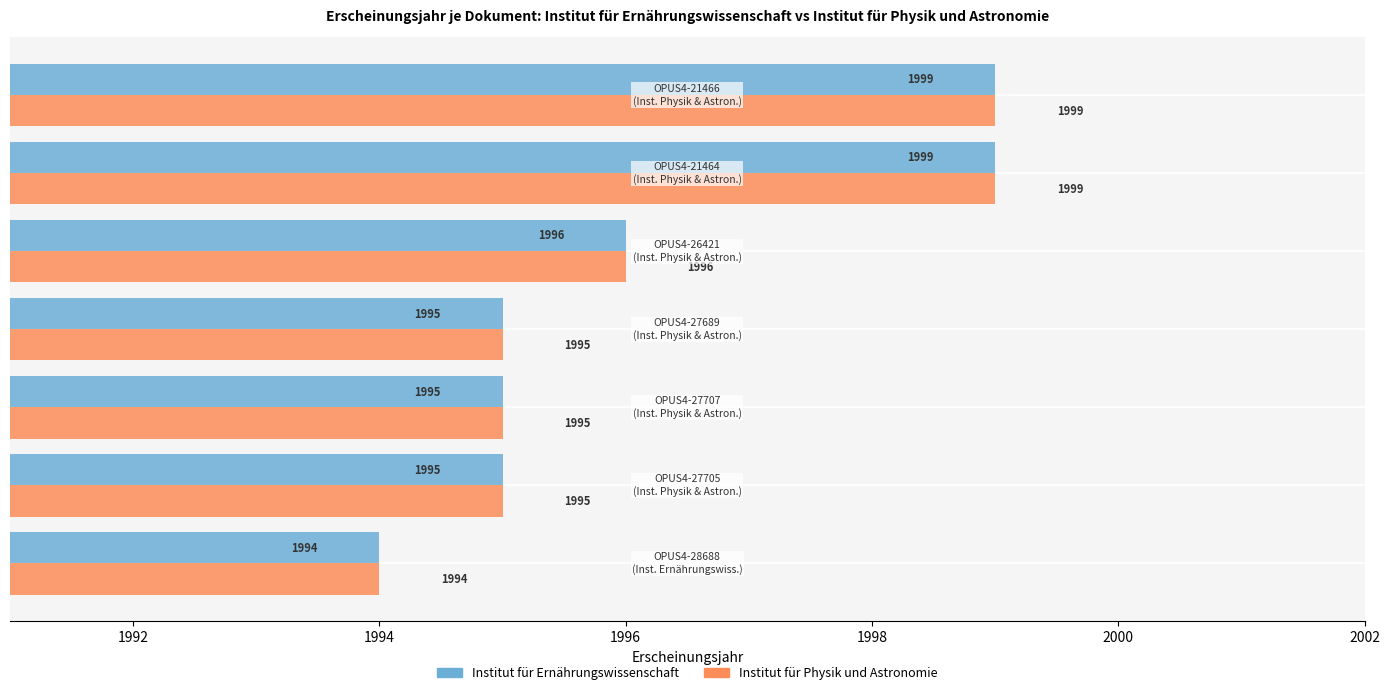

What is the smallest value displayed?

1994